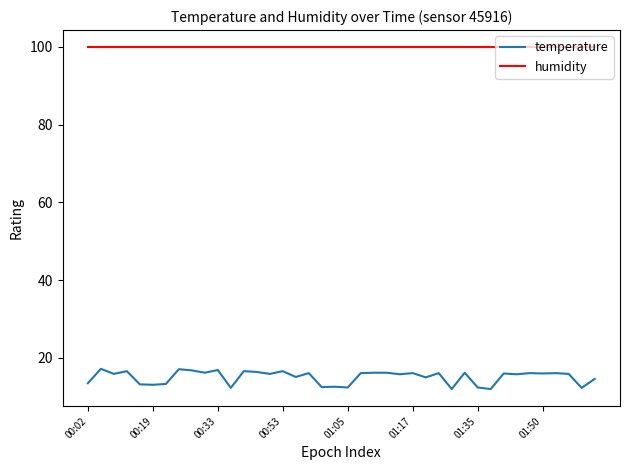

True or false: temperature and humidity intersect in this chart.

False